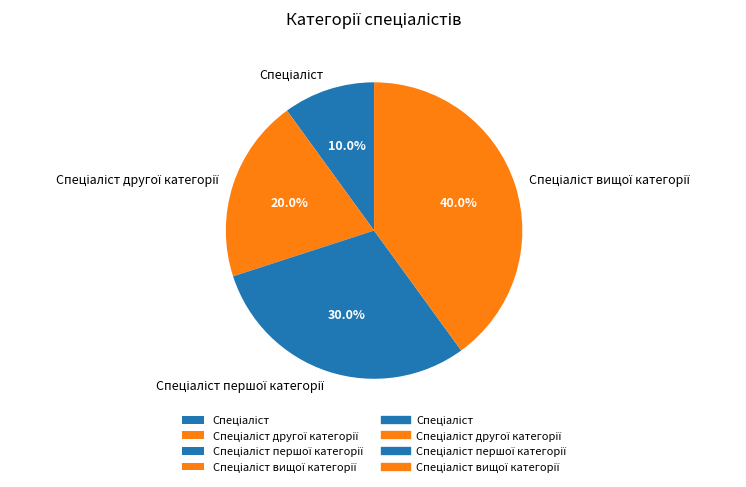

How many segments does this pie chart have?

4